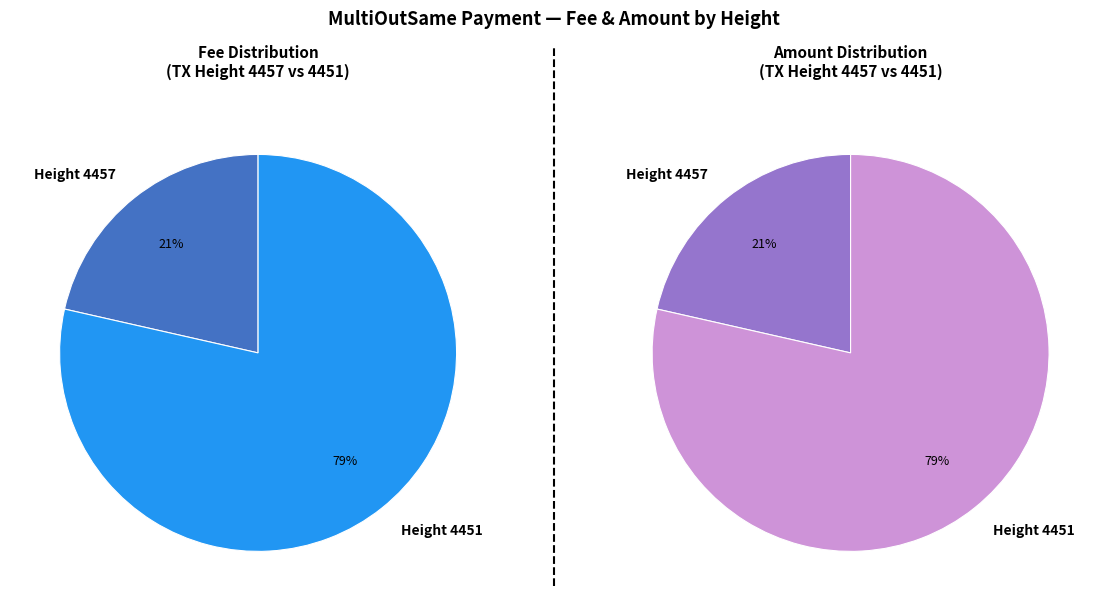

Does 4457 represent more than half of the total?

No